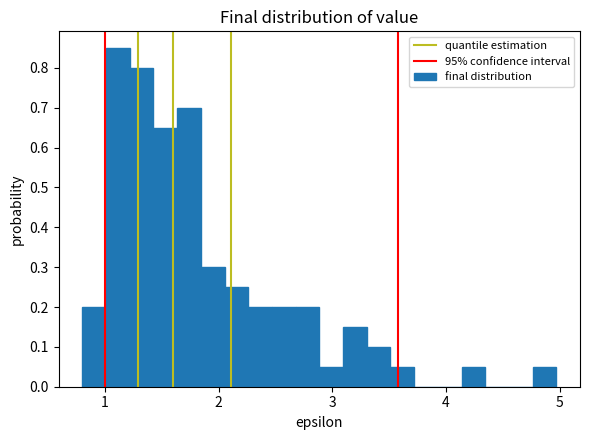

Around what value on the x-axis is the tallest bar? Give the approximate position of its centre, as read against the axis.

1.1